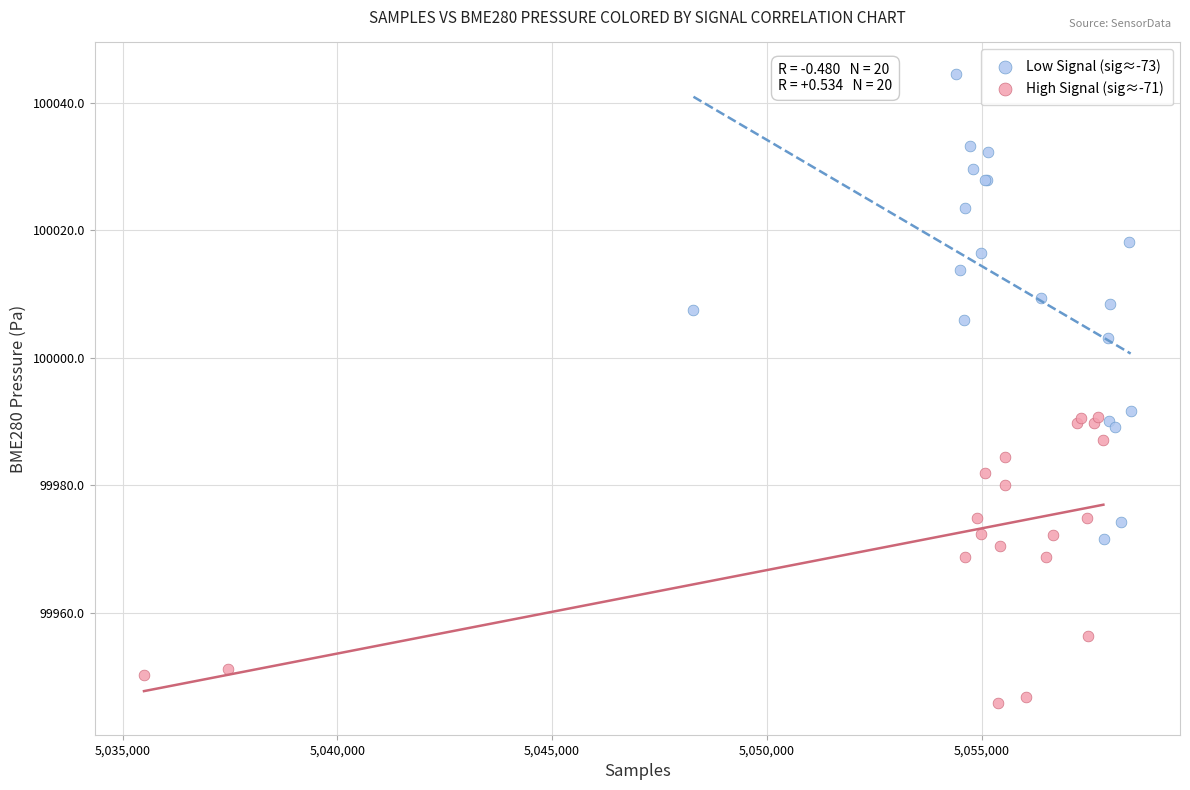

Which series has the widest spread of Y values?

Low Signal (sig≈-73)